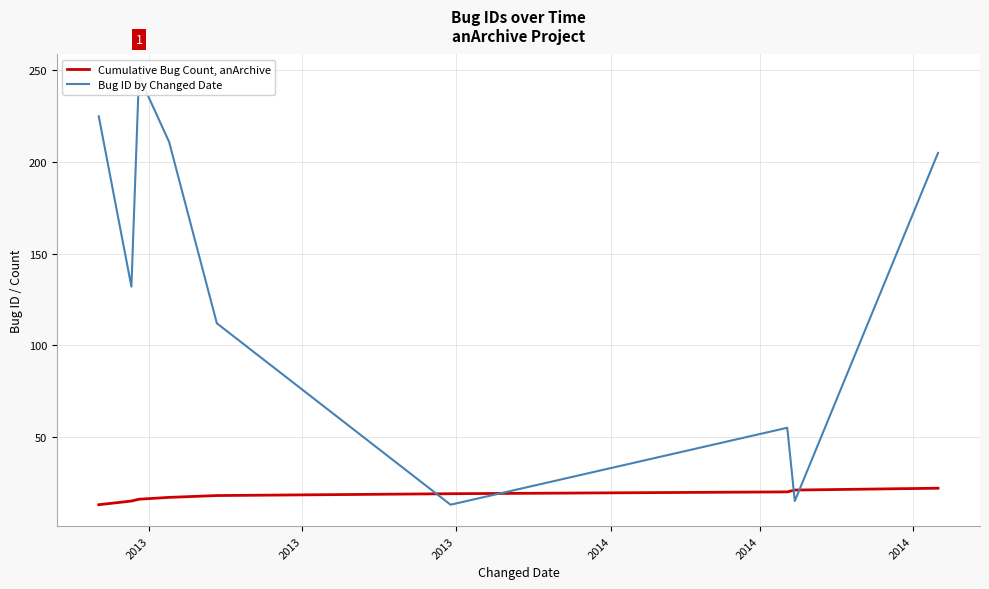

What is the highest value of the Cumulative Bug Count, anArchive series?

22